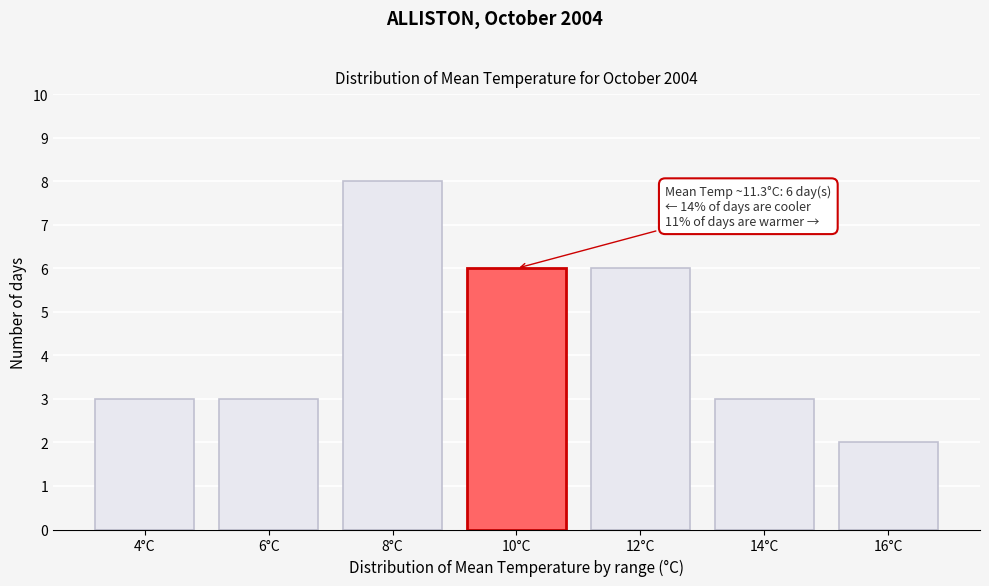

Reading left to right, what are all the values shown in this chart?

4°C=3	6°C=3	8°C=8	10°C=6	12°C=6	14°C=3	16°C=2